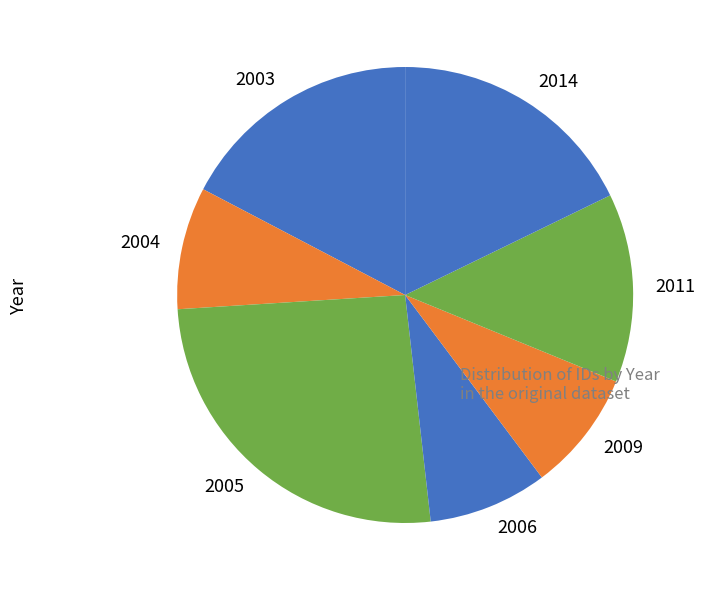

Is there a majority slice in this chart?

No